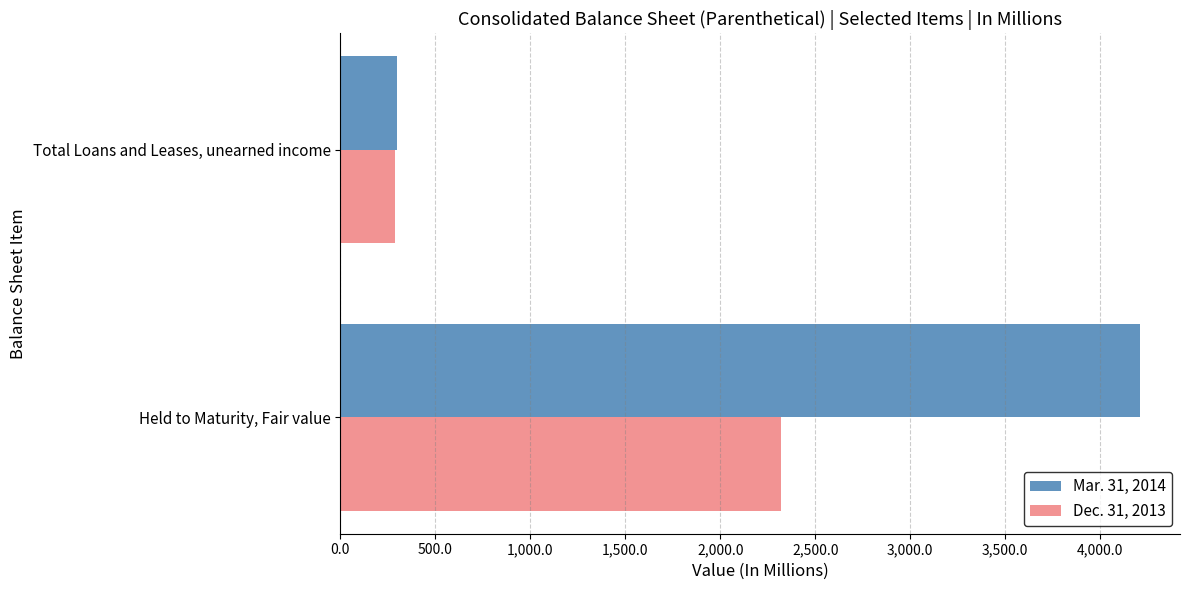

What is the lowest value of the Dec. 31, 2013 series?

286.2